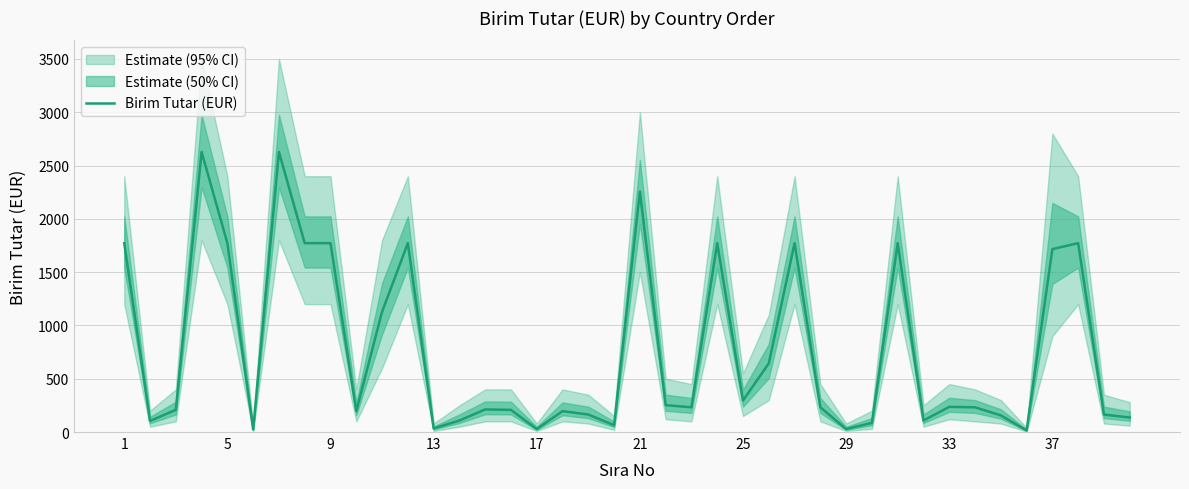

What is the maximum value for Birim Tutar (EUR)?

2628